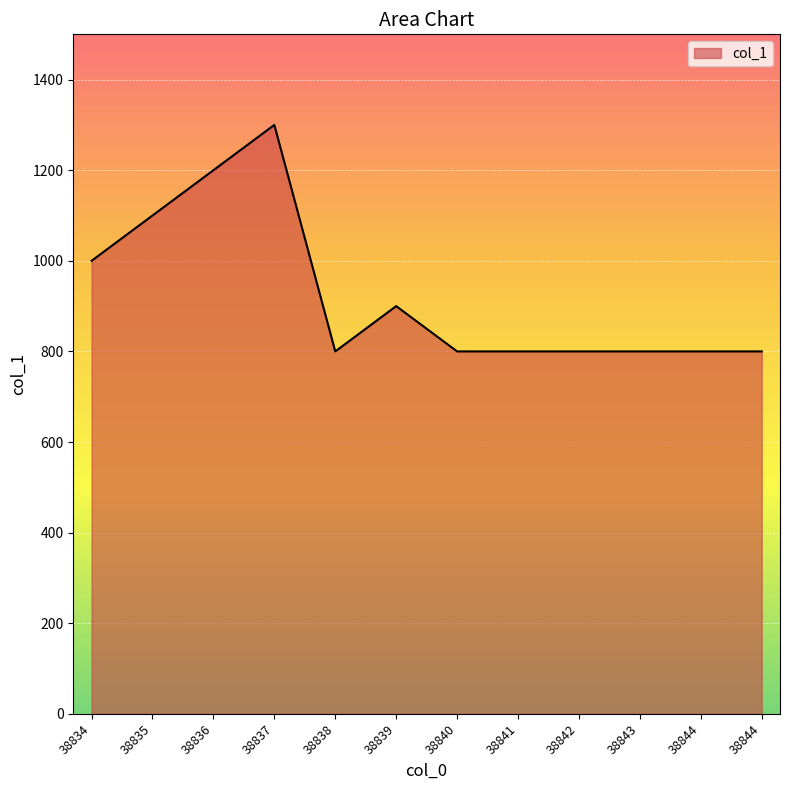

Is this an area chart (filled region under the line)?

Yes